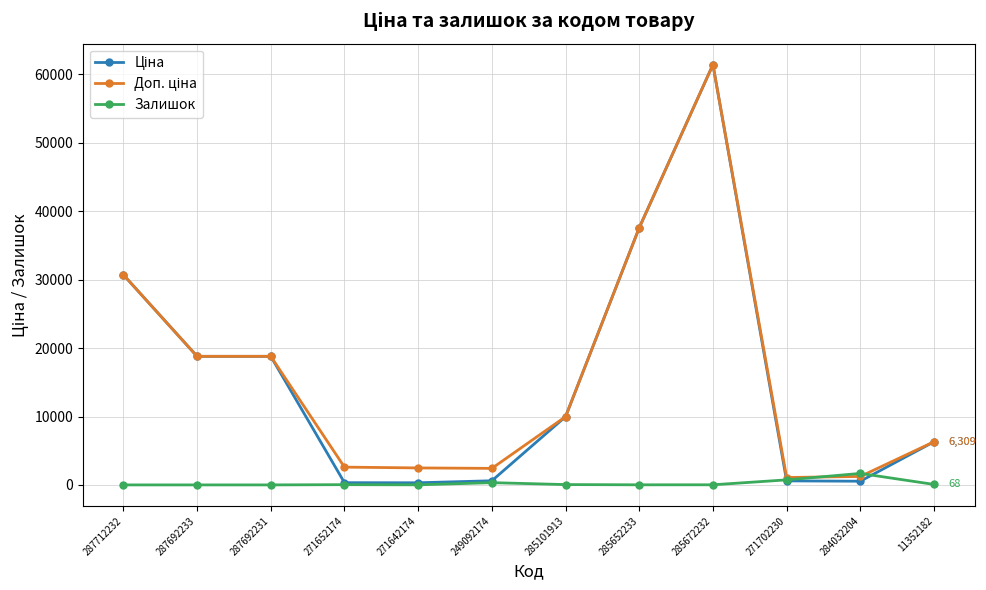

At which category is the sum across all series the highest?

285672232